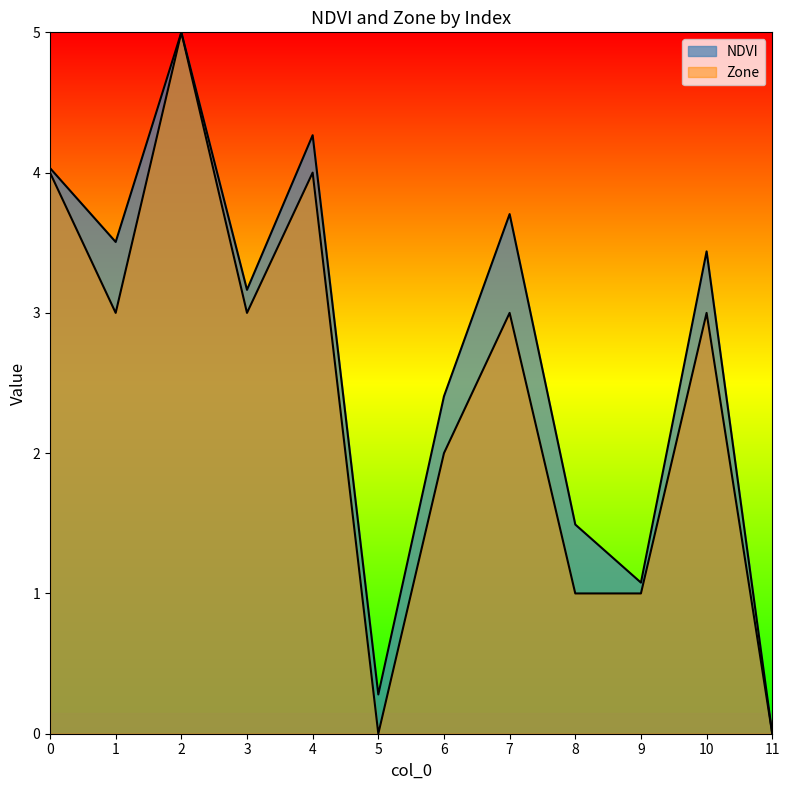

What is the sum of all Zone values?

29.0